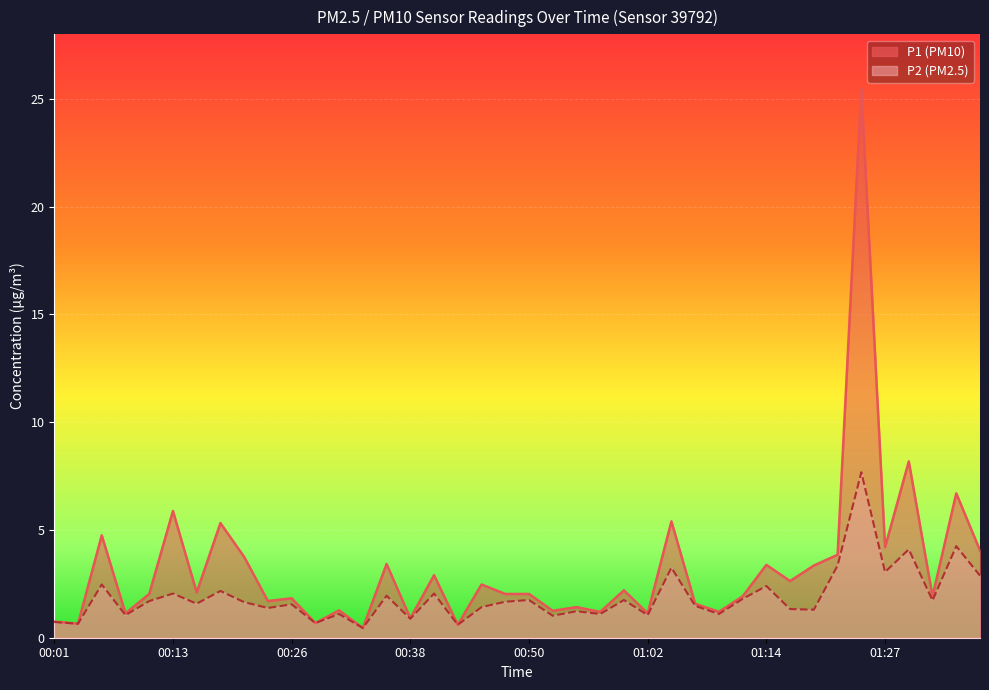

How many lines are shown in the chart?

2